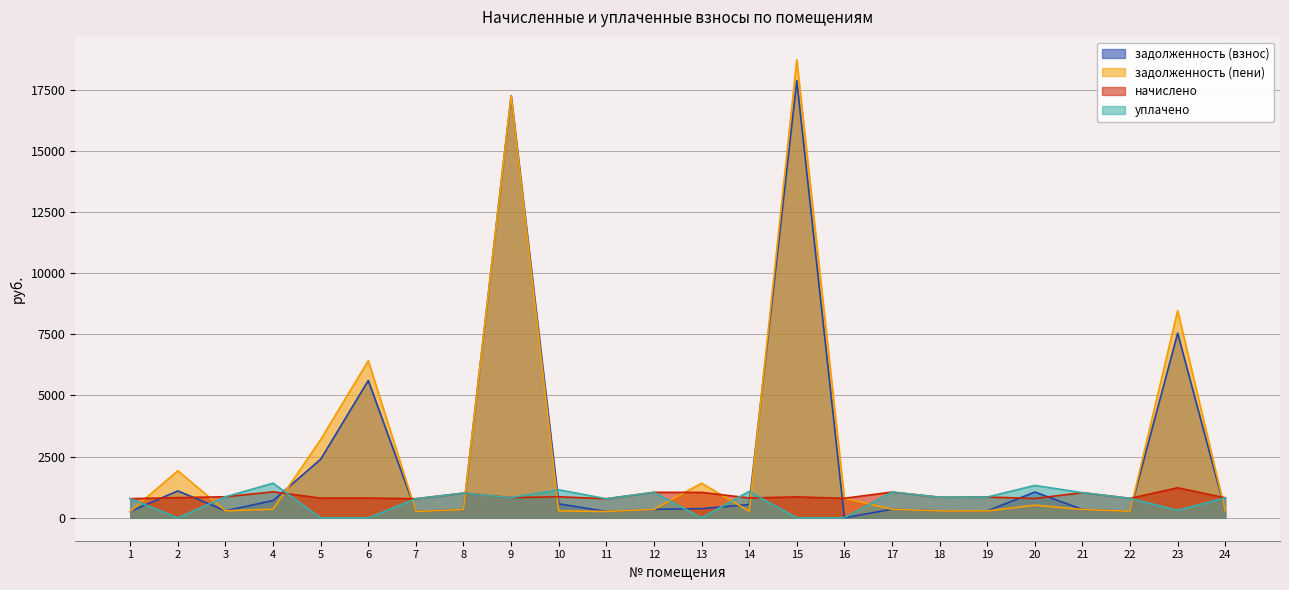

What is the maximum value for задолженность (пени)?

18717.5